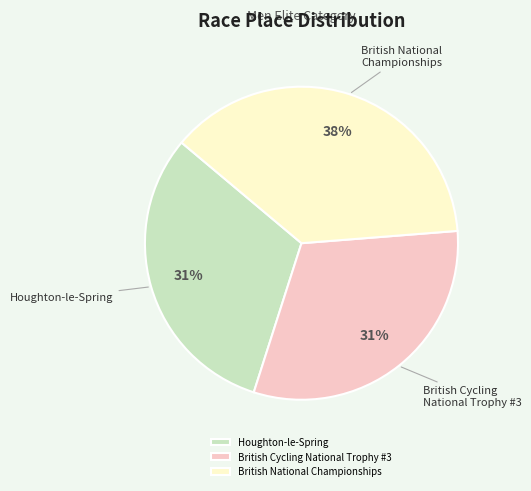

Is it true that Houghton-le-Spring is 43% of the pie?

False